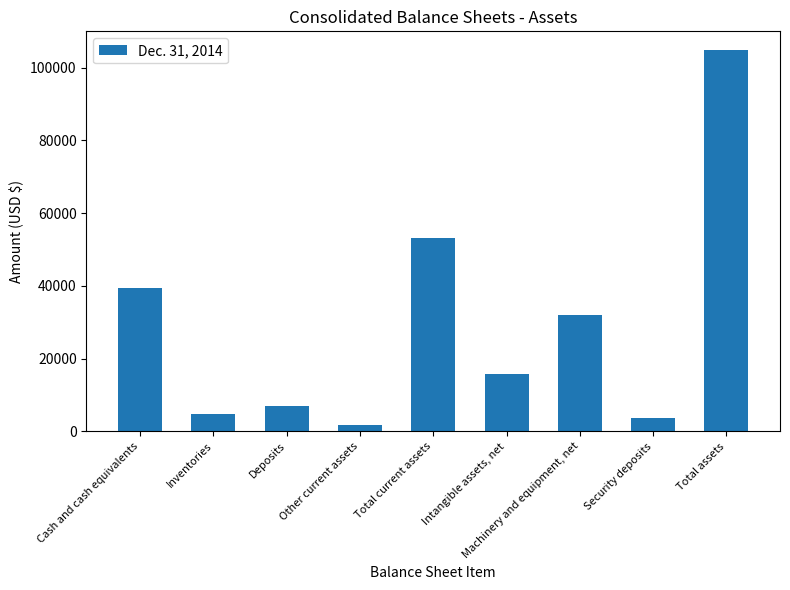

How many series are shown in this chart?

1